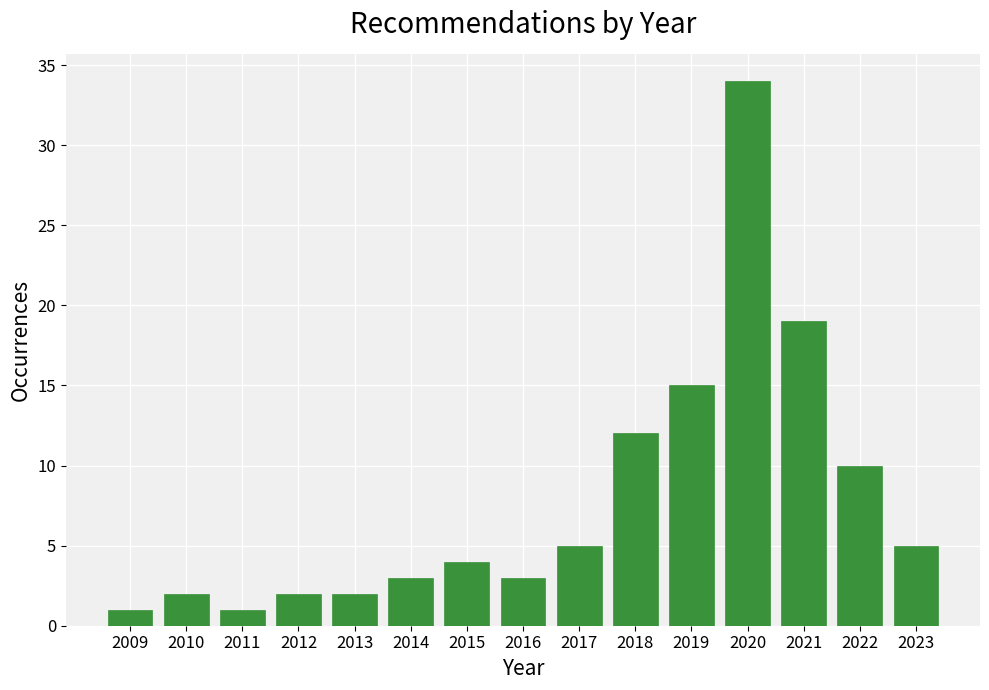

Reading left to right, list all the values displayed in this chart.

2009=1	2010=2	2011=1	2012=2	2013=2	2014=3	2015=4	2016=3	2017=5	2018=12	2019=15	2020=34	2021=19	2022=10	2023=5